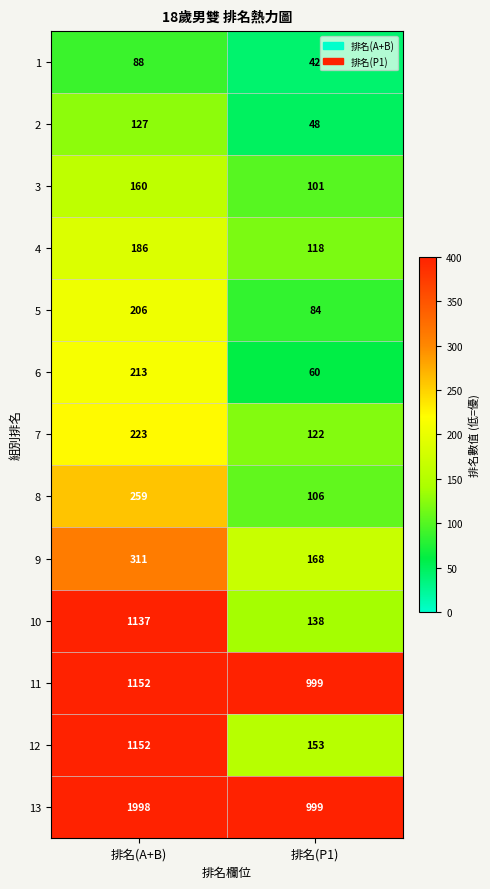

What is the sum of the 10 values at 排名(A+B) and 排名(P1)?

1275